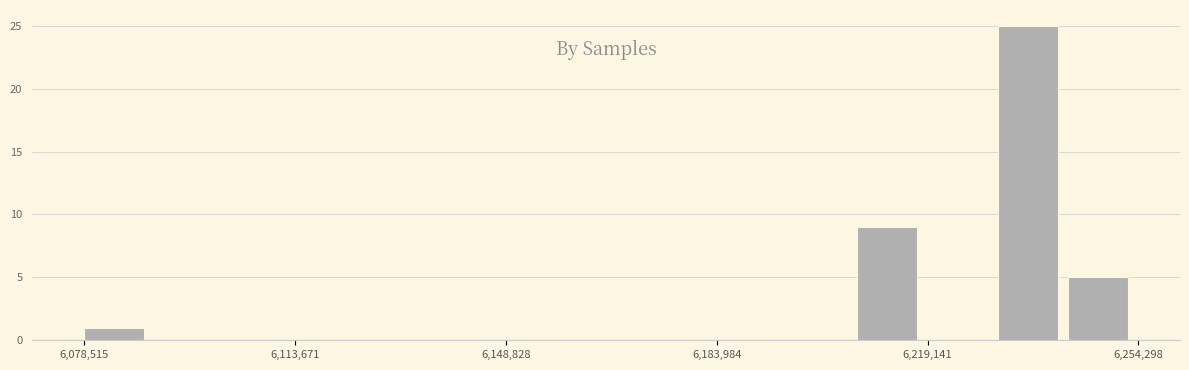

Around what value on the x-axis is the tallest bar? Give the approximate position of its centre, as read against the axis.

6235000